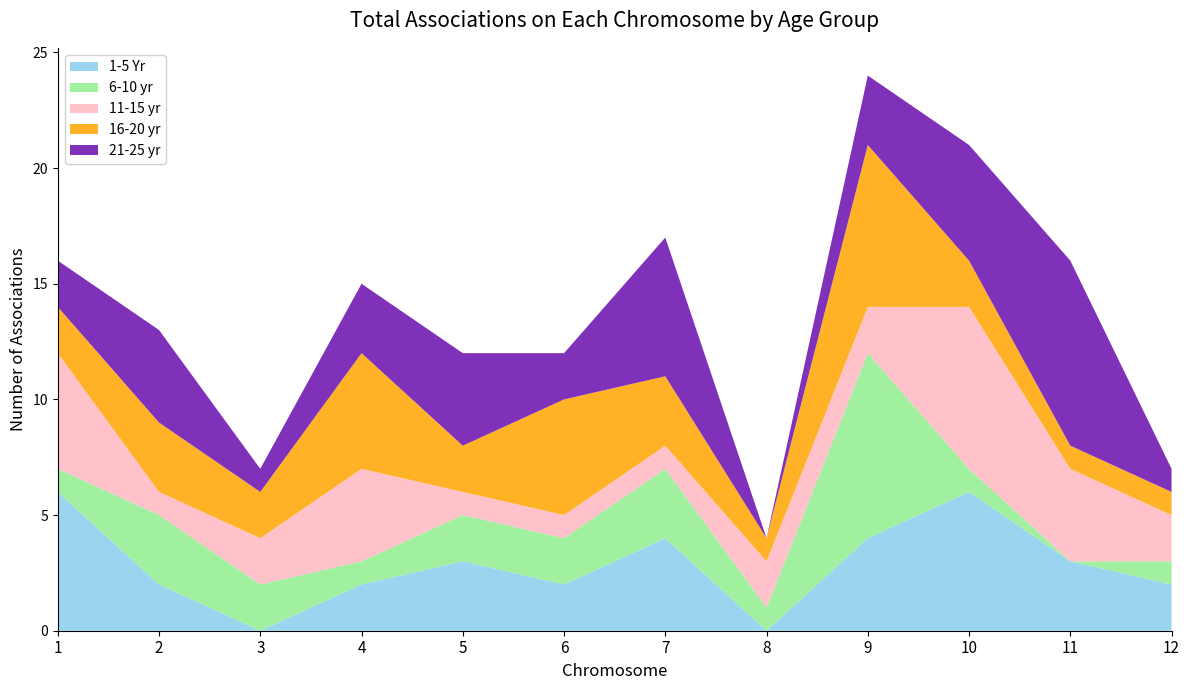

Reading left to right, transcribe all the data shown in this chart.

1-5 Yr: 6	2	0	2	3	2	4	0	4	6	3	2
6-10 yr: 1	3	2	1	2	2	3	1	8	1	0	1
11-15 yr: 5	1	2	4	1	1	1	2	2	7	4	2
16-20 yr: 2	3	2	5	2	5	3	1	7	2	1	1
21-25 yr: 2	4	1	3	4	2	6	0	3	5	8	1